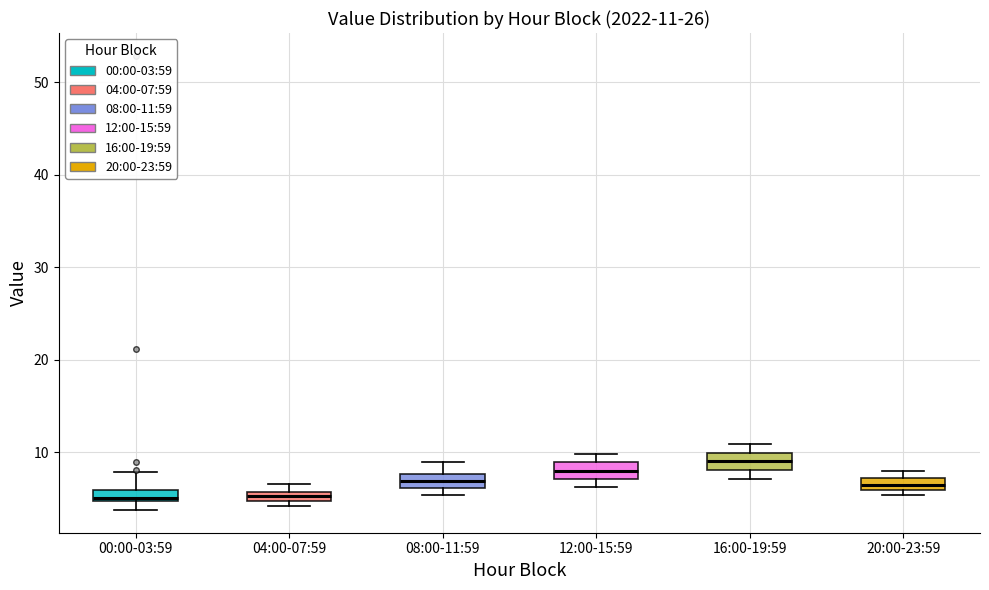

Which box's median line is the highest?

16:00-19:59